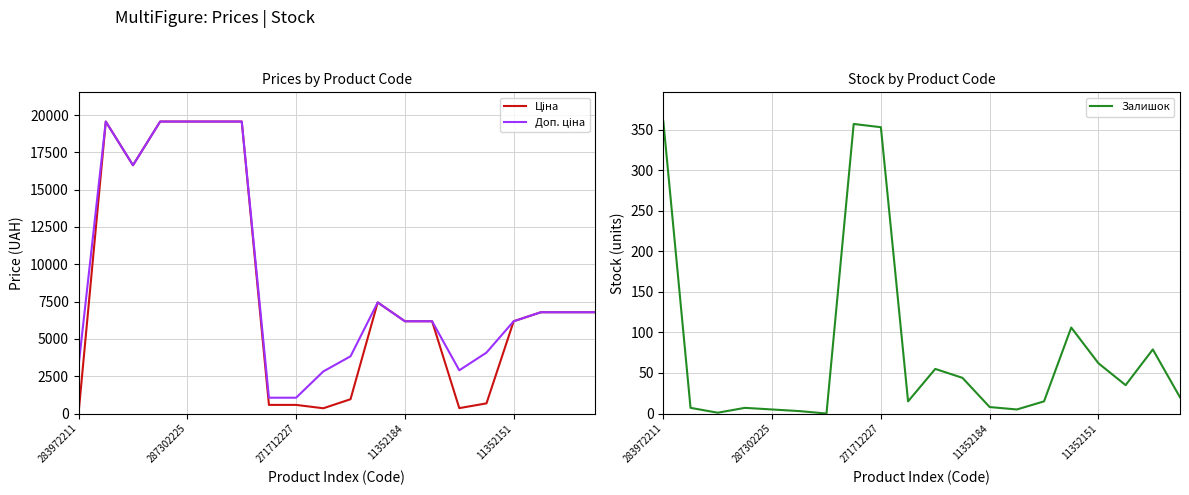

Reading left to right, extract all data points from this chart.

Ціна: 32.0	19564.9	16636.8	19564.9	19564.9	19564.9	19564.9	578.1	578.1	352.6	958.4	7444.6	6182.6	6182.6	362.1	680.4	6182.6	6787.1	6787.1	6787.1
Доп. ціна: 3205.0	19564.9	16636.8	19564.9	19564.9	19564.9	19564.9	1060.0	1060.0	2821.2	3833.8	7444.6	6182.6	6182.6	2896.6	4082.3	6182.6	6787.1	6787.1	6787.1
Залишок: 360.0	7.0	1.0	7.0	5.0	3.0	0.0	357.0	353.0	15.0	55.0	44.0	8.0	5.0	15.0	106.0	62.0	35.0	79.0	20.0